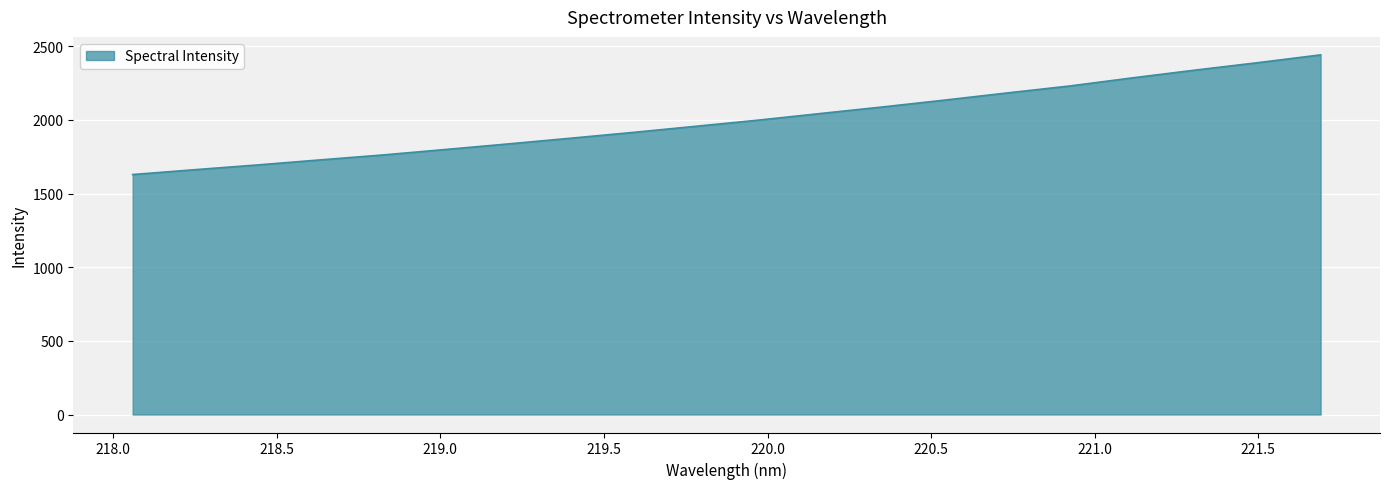

What is the difference between the maximum and minimum values?

812.5